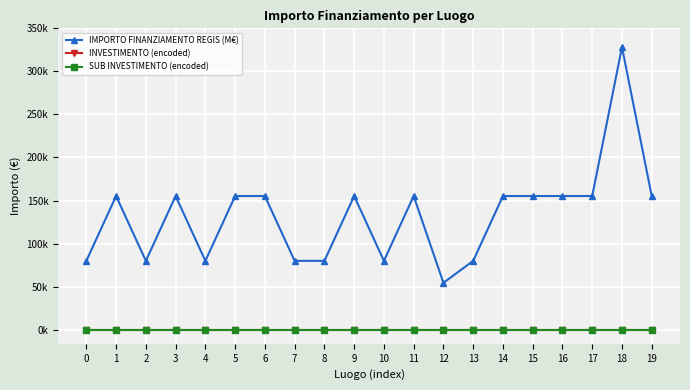

True or false: IMPORTO FINANZIAMENTO REGIS (M€) and SUB INVESTIMENTO (encoded) intersect in this chart.

False